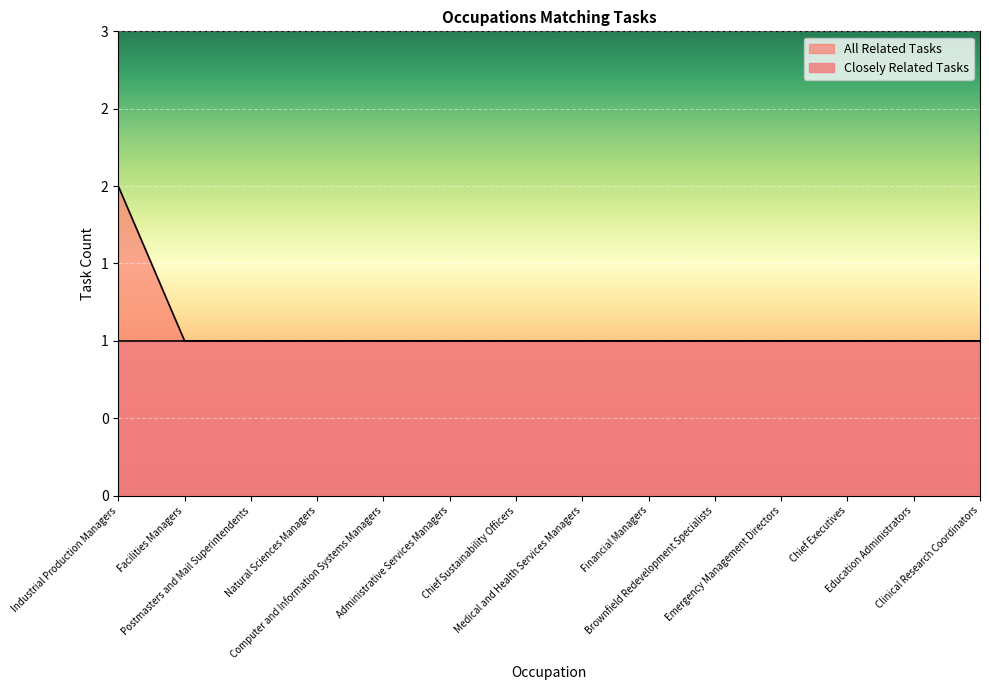

Reading right to left, list all the values displayed in this chart.

Clinical Research Coordinators=1	Education Administrators=1	Chief Executives=1	Emergency Management Directors=1	Brownfield Redevelopment Specialists=1	Financial Managers=1	Medical and Health Services Managers=1	Chief Sustainability Officers=1	Administrative Services Managers=1	Computer and Information Systems Managers=1	Natural Sciences Managers=1	Postmasters and Mail Superintendents=1	Facilities Managers=1	Industrial Production Managers=2